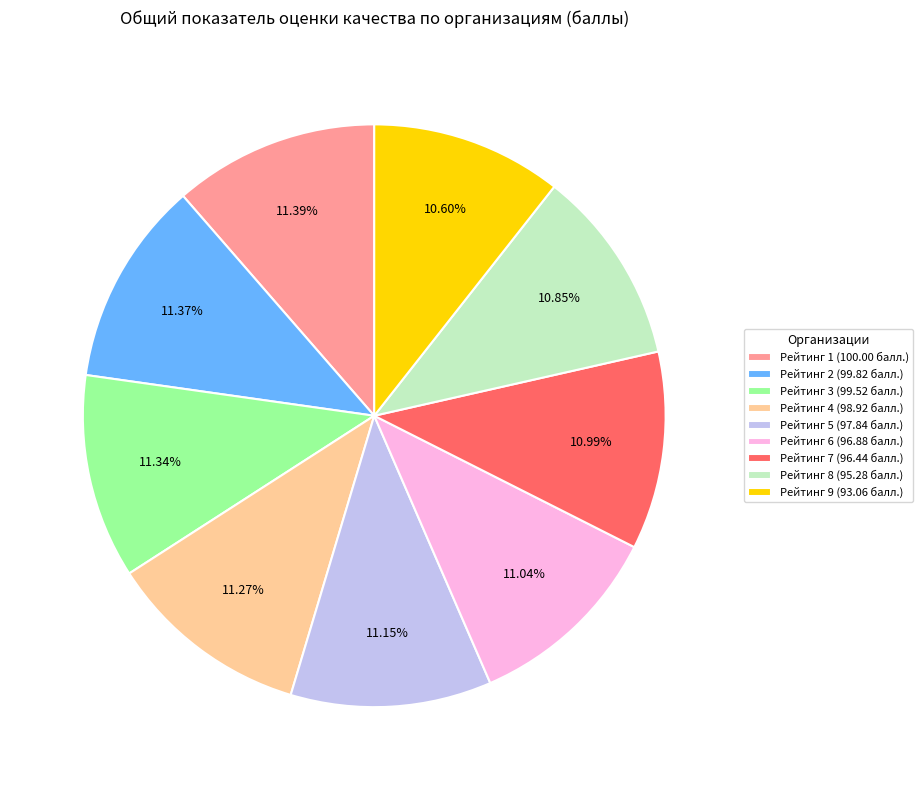

Is the sum of Рейтинг 2 (99.82 балл.) and Рейтинг 7 (96.44 балл.) greater than half?

No